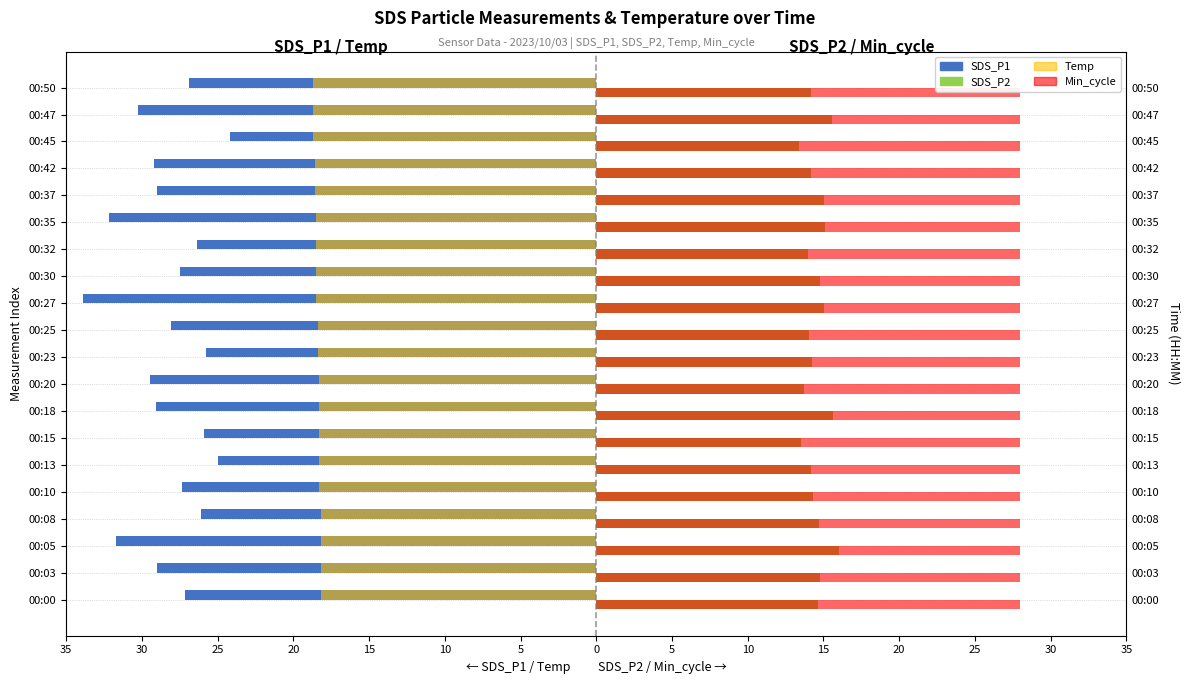

How many groups of bars are there?

20